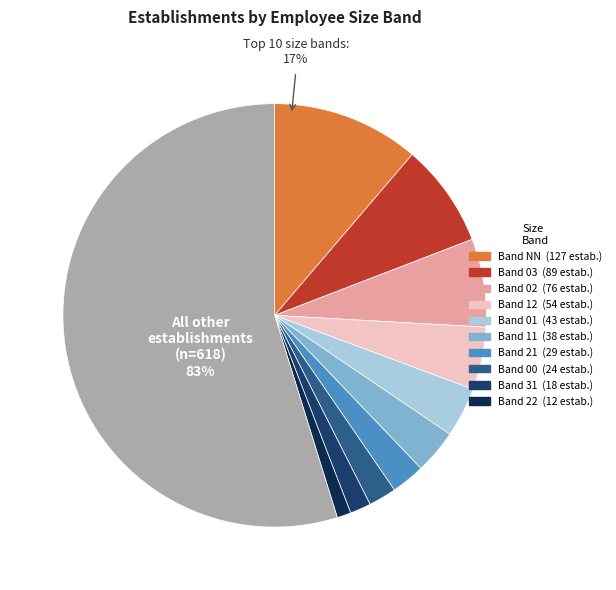

Rank the categories by value from lowest to highest.

22, 31, 00, 21, 11, 01, 12, 02, 03, NN, Other